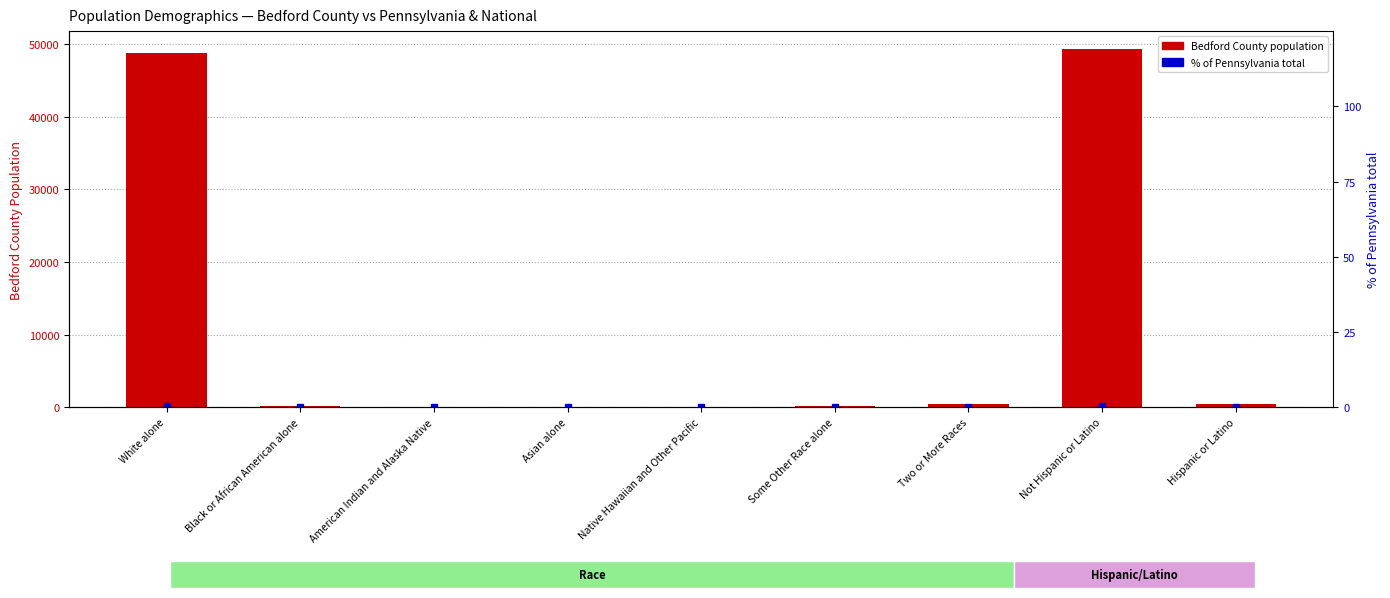

List the series in order of their peak value, lowest first.

% of Pennsylvania, Bedford County